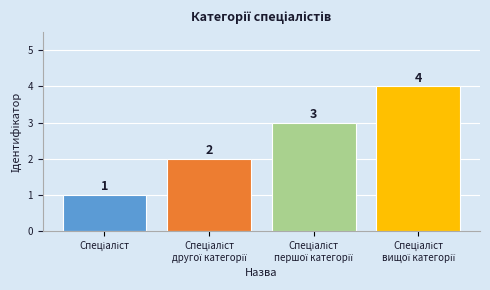

Count the values in the range 2 to 4.

3